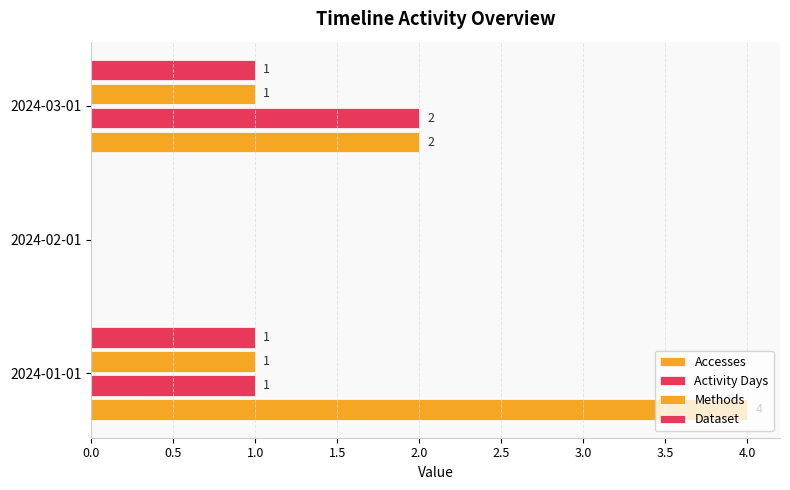

List the series in order of their peak value, lowest first.

Methods, Dataset, Activity Days, Accesses